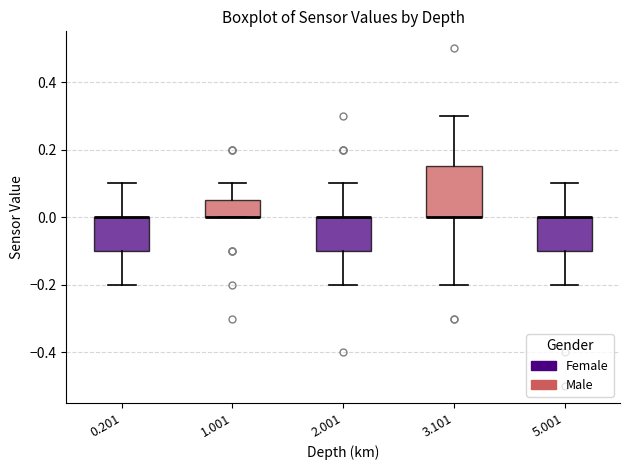

Reading left to right, read every box against the y-axis: the position of its median line, the range the box covers, and the ends of its whiskers. The values are not printed on the chart, so give them approximately, as read against the axis.

0.201: median 0.00 (drawn on the box's upper edge), box -0.10 to 0.00, whiskers -0.20 to 0.10
1.001: median 0.00 (drawn on the box's lower edge), box 0.00 to 0.06, whiskers 0.00 to 0.10
2.001: median 0.00 (drawn on the box's upper edge), box -0.10 to 0.00, whiskers -0.20 to 0.10
3.101: median 0.00 (drawn on the box's lower edge), box 0.00 to 0.16, whiskers -0.20 to 0.30
5.001: median 0.00 (drawn on the box's upper edge), box -0.10 to 0.00, whiskers -0.20 to 0.10